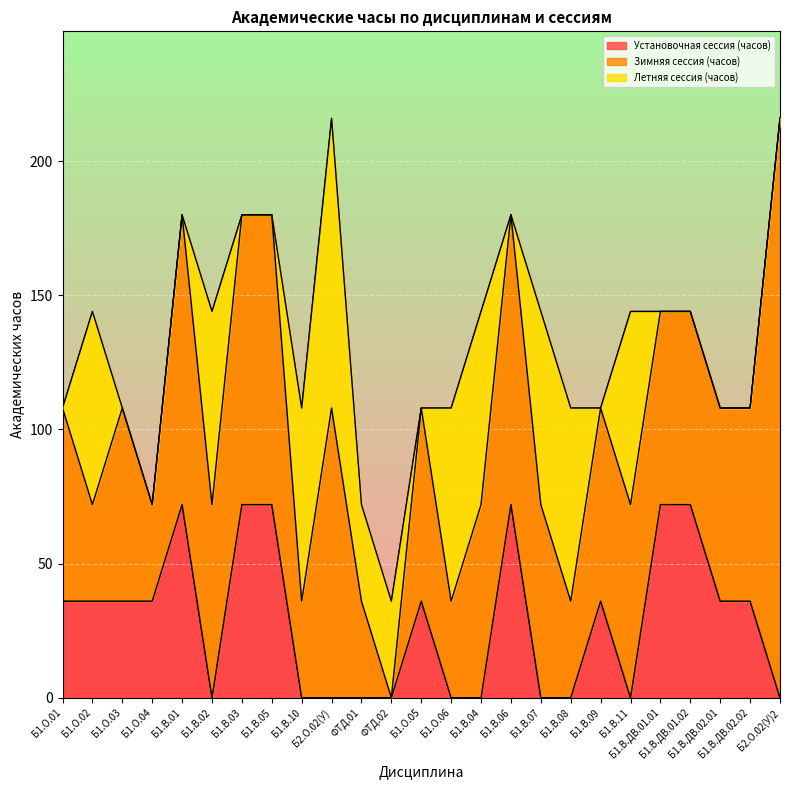

How many data points does each series have?

25